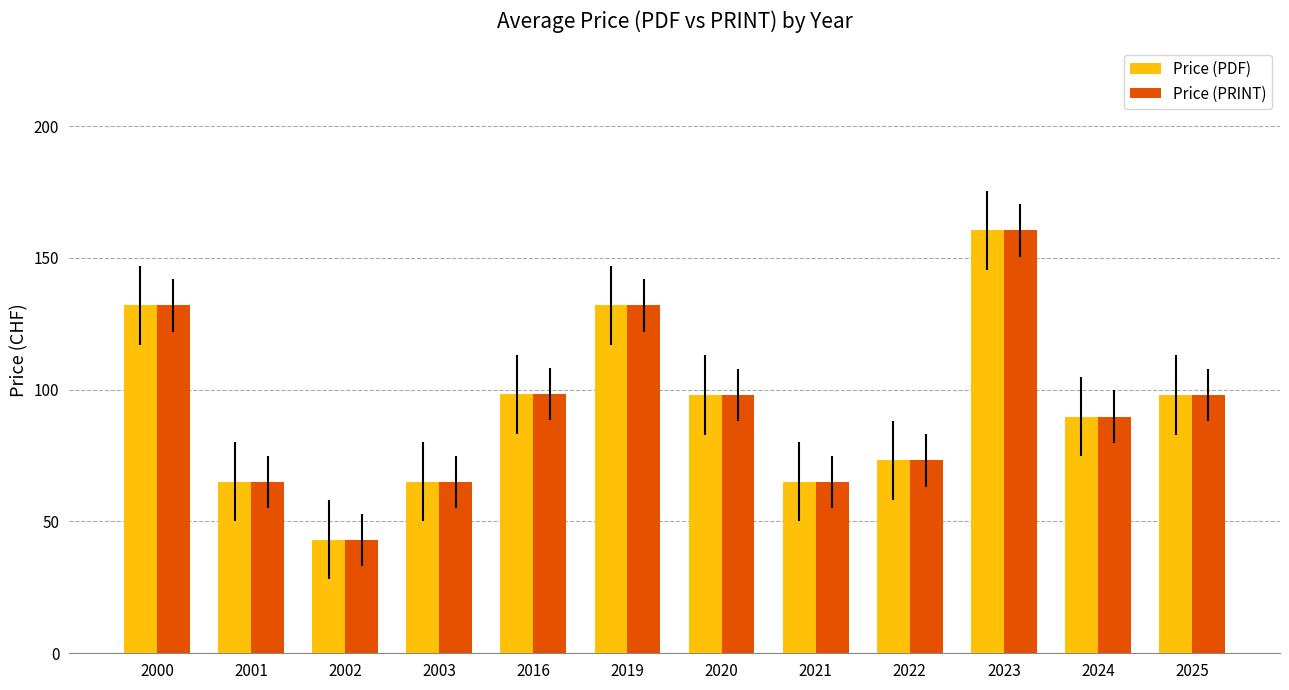

What is the sum of the Price (PRINT) values at 2002 and 2024?

132.8